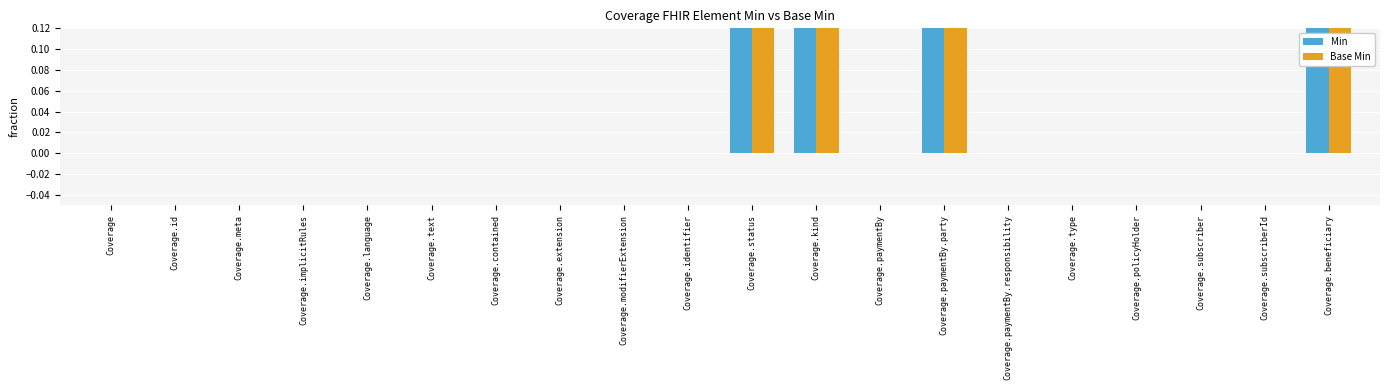

At which label does Min reach its minimum?

Coverage